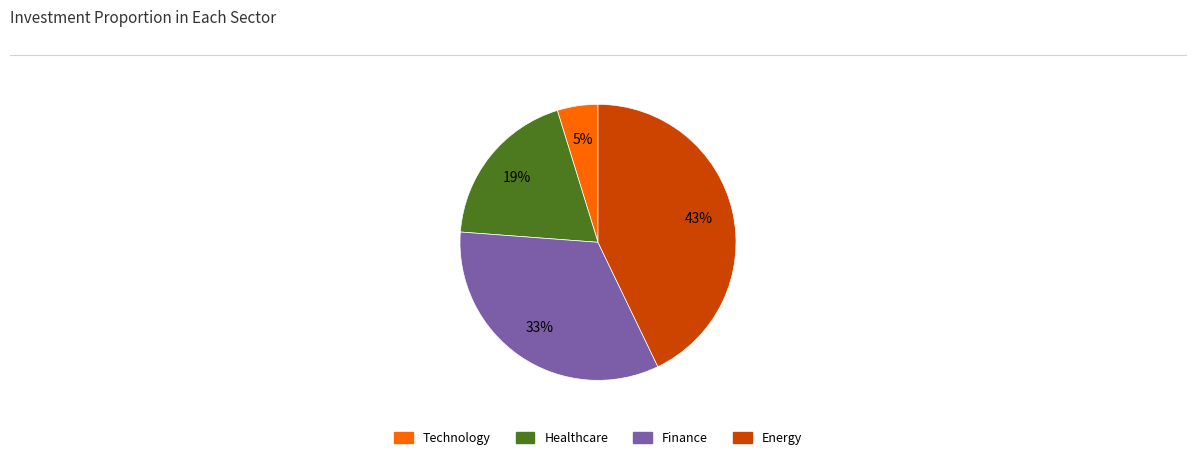

Between Finance and Energy, which is larger?

Energy